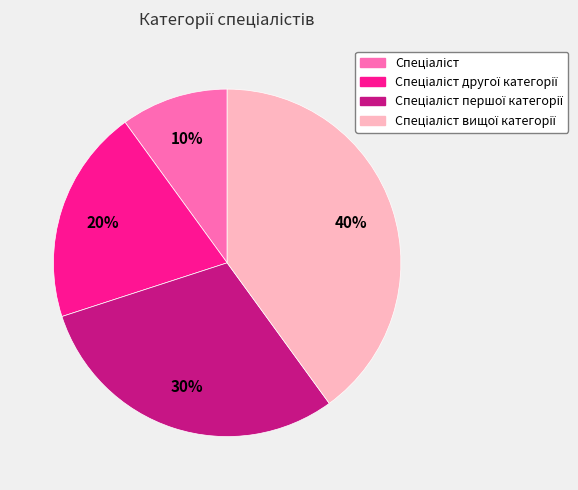

Does any single category account for the majority?

No